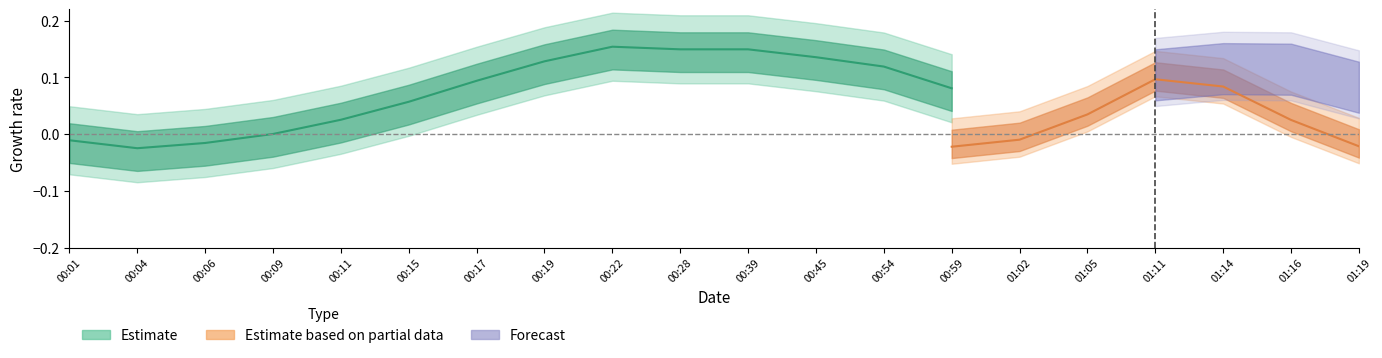

What is the value of the 6th point from the left?

0.1